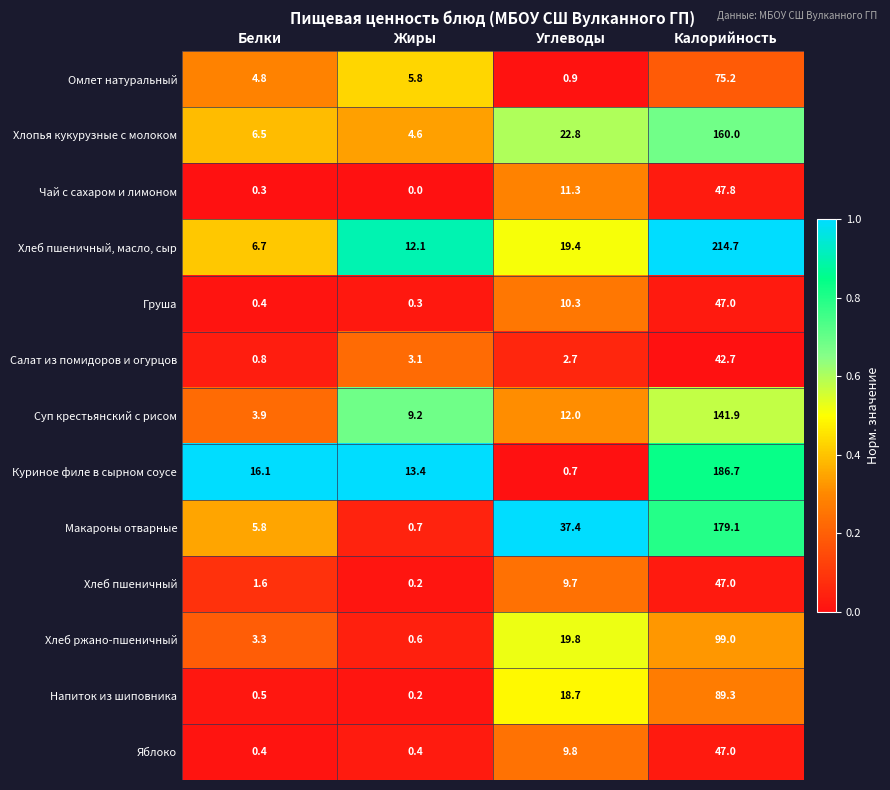

At which category does the chart reach its peak across all series?

Калорийность